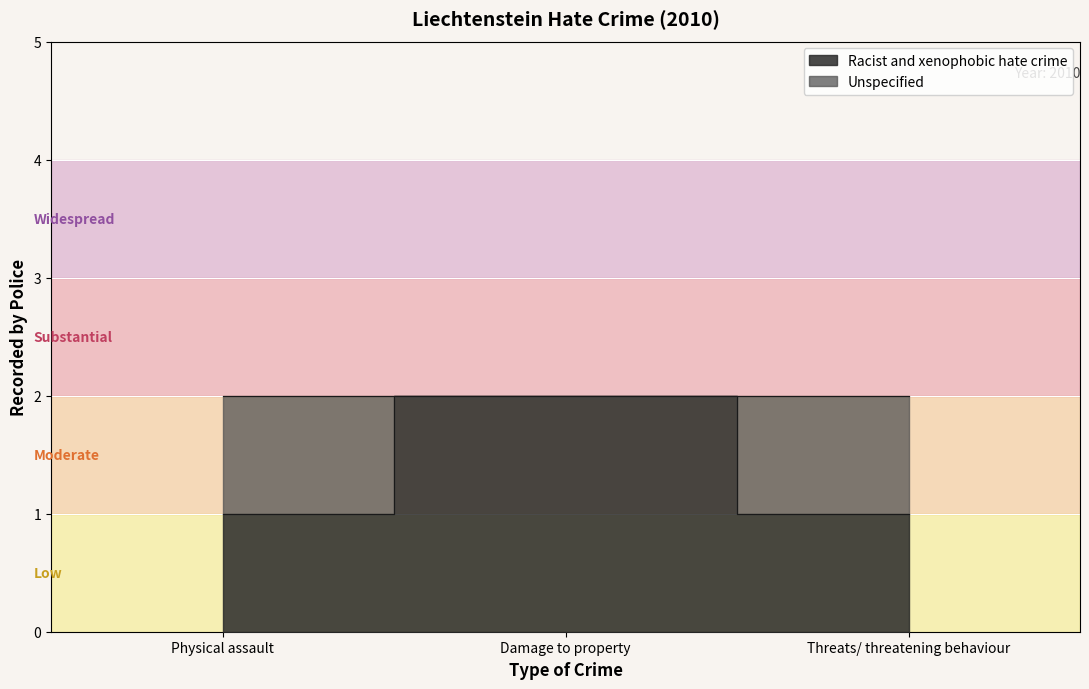

What is the label of the 3rd point from the right?

Physical assault